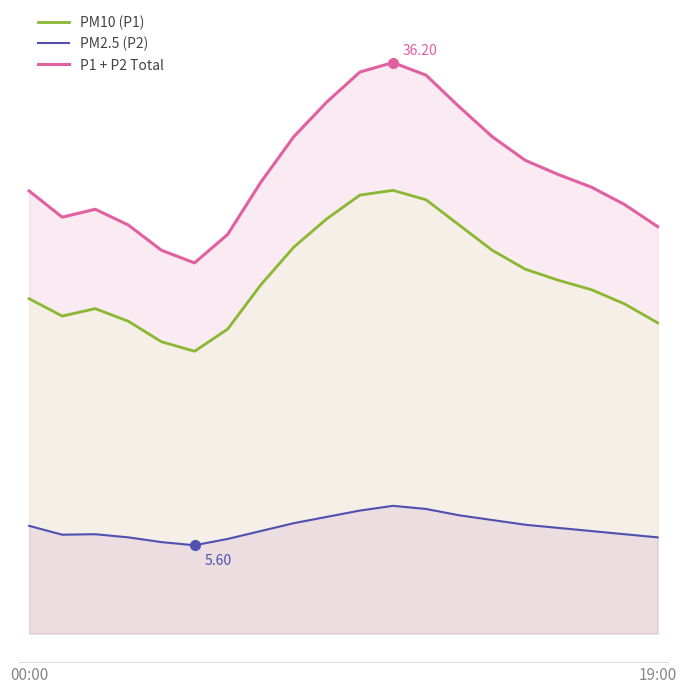

How many data points in PM2.5 (P2) are above 6?

17